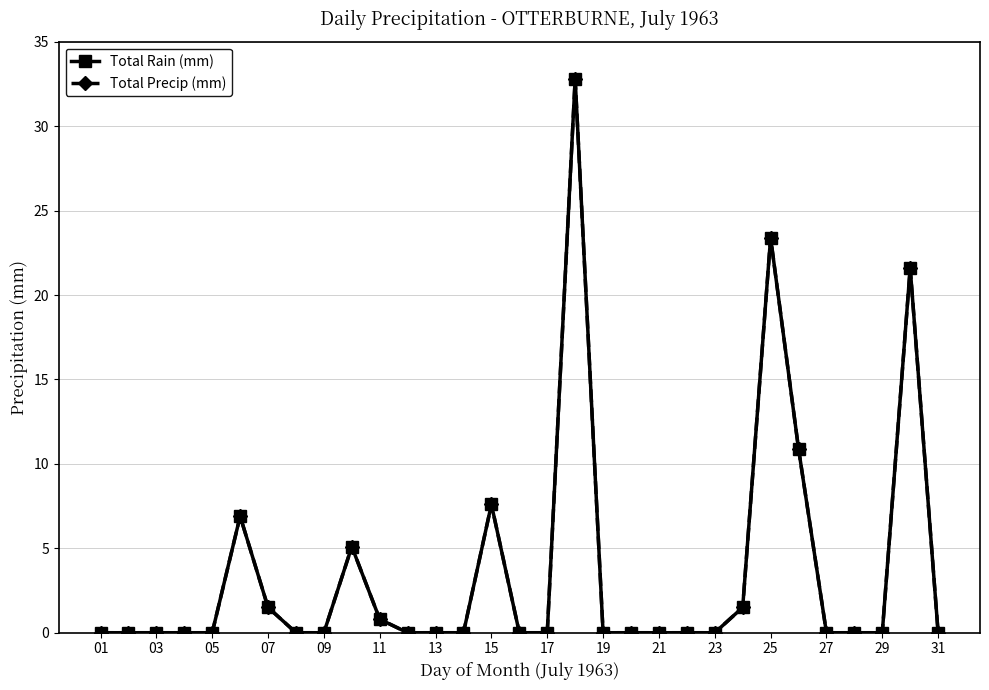

At how many categories does at least one series exceed 2?

7